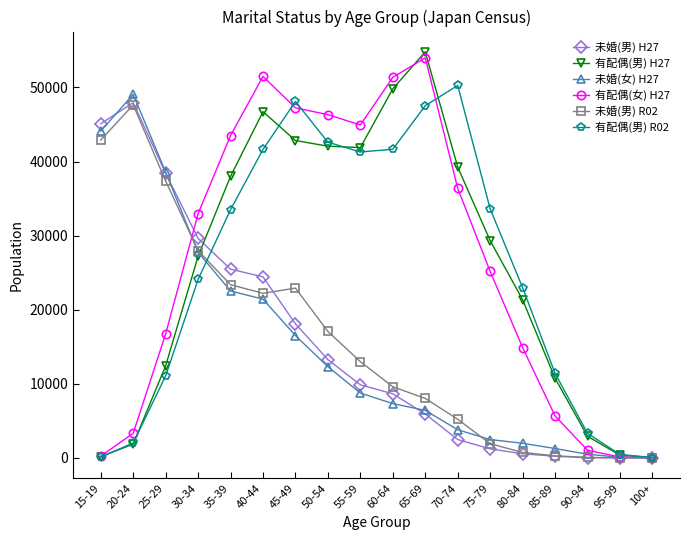

How many interior local peaks does the 有配偶(男) R02 series have?

2